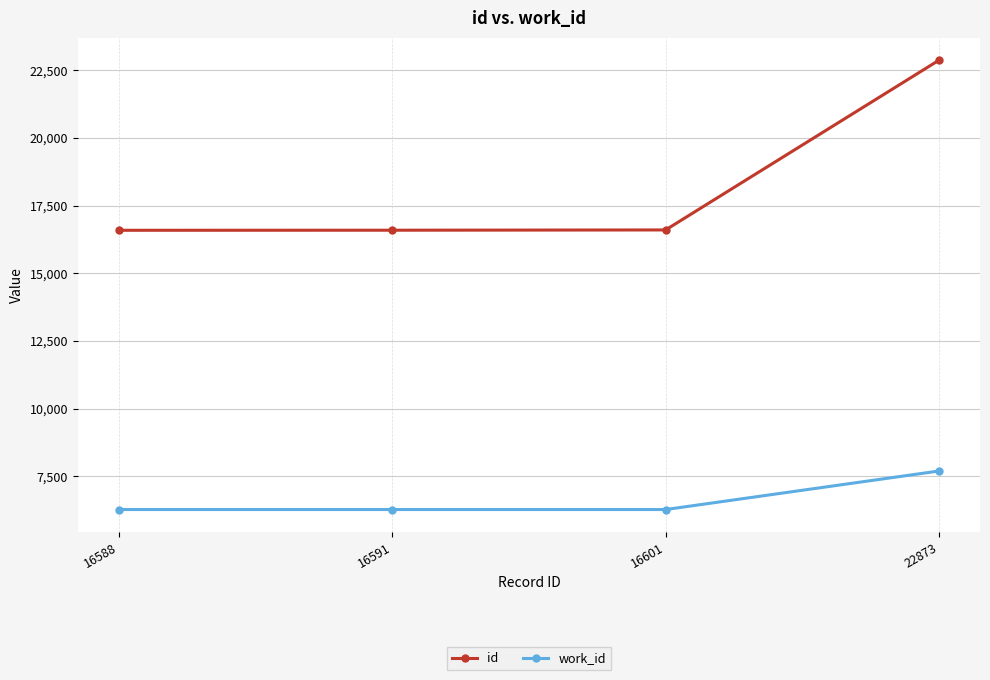

Count the number of categories in the chart.

4